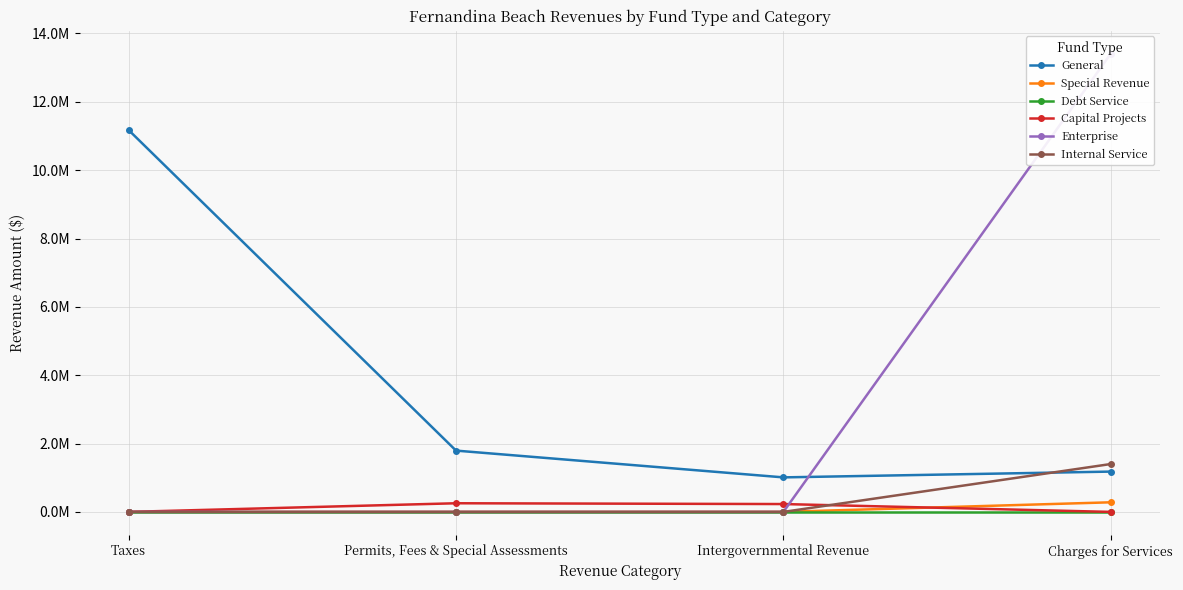

Rank the series at Intergovernmental Revenue from highest to lowest value.

General, Capital Projects, Special Revenue, Debt Service, Enterprise, Internal Service